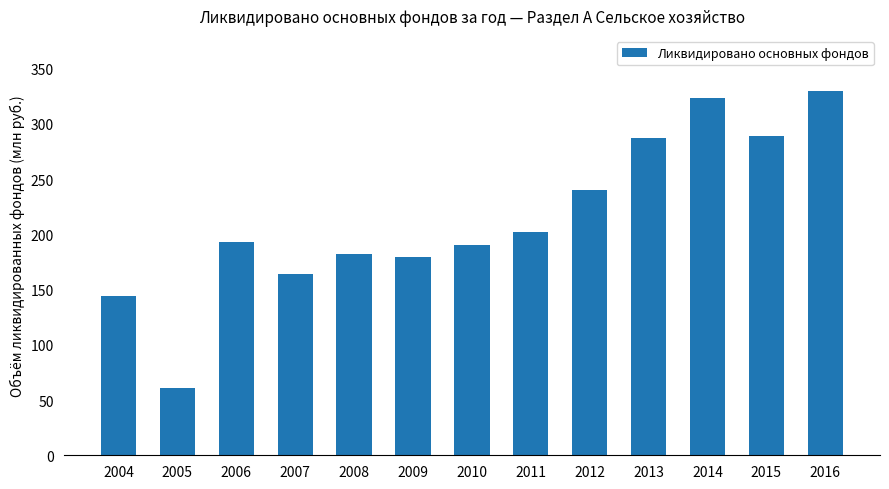

What is the minimum value shown in the chart?

61